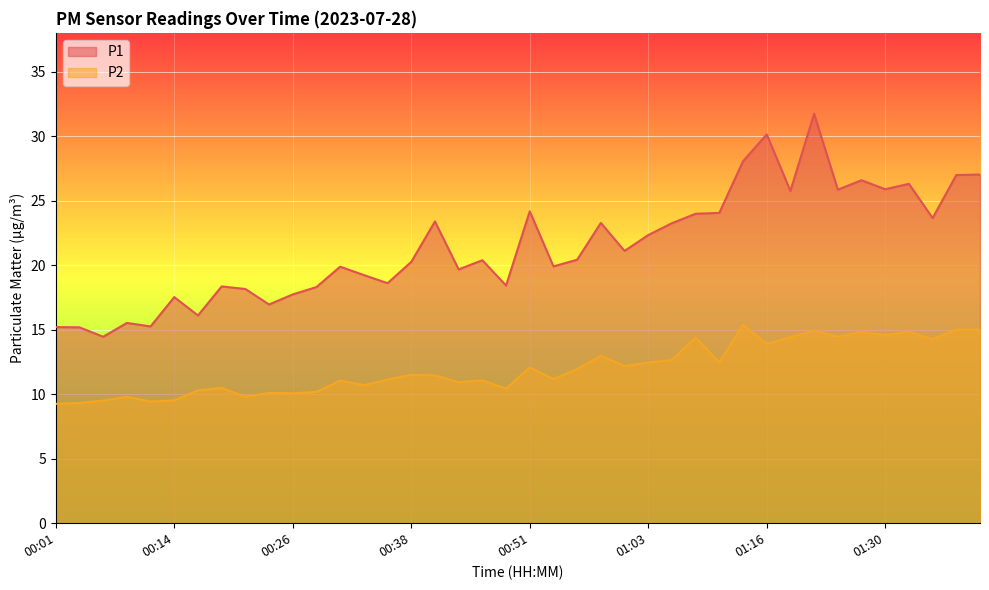

Does the chart display data point markers on the line(s)?

No